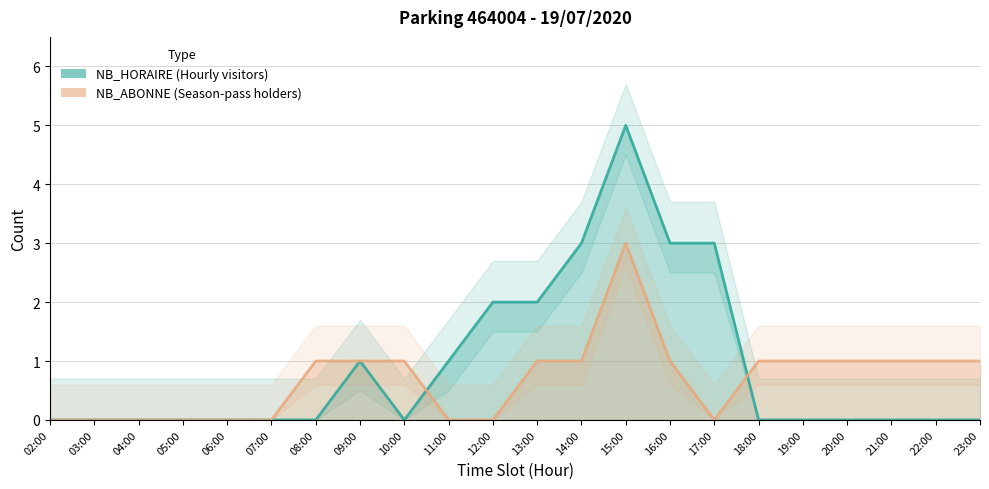

What is the total value across all series at 13:00?

3